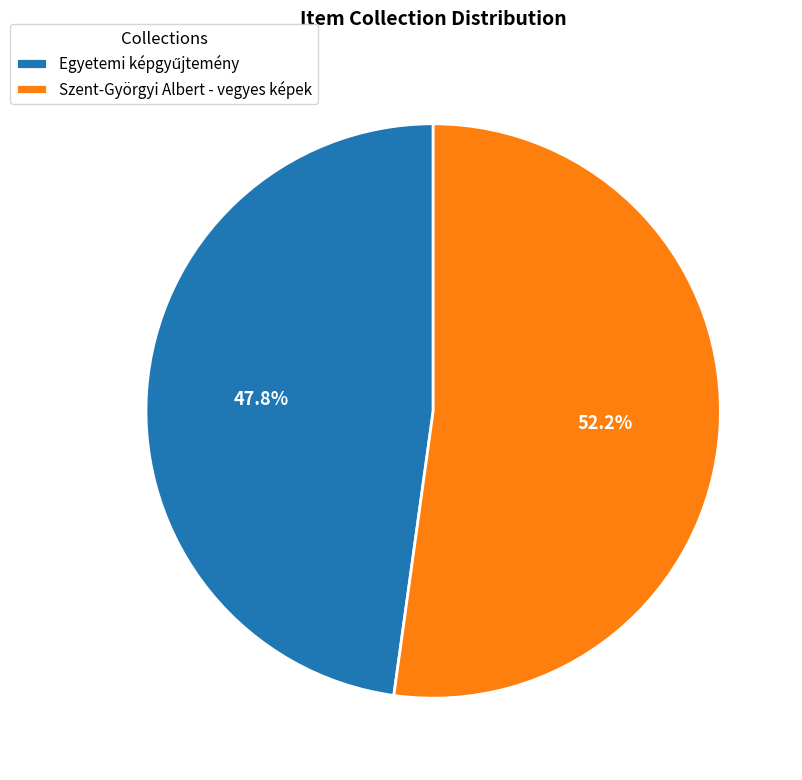

Which slice is the largest?

Szent-Györgyi Albert - vegyes képek